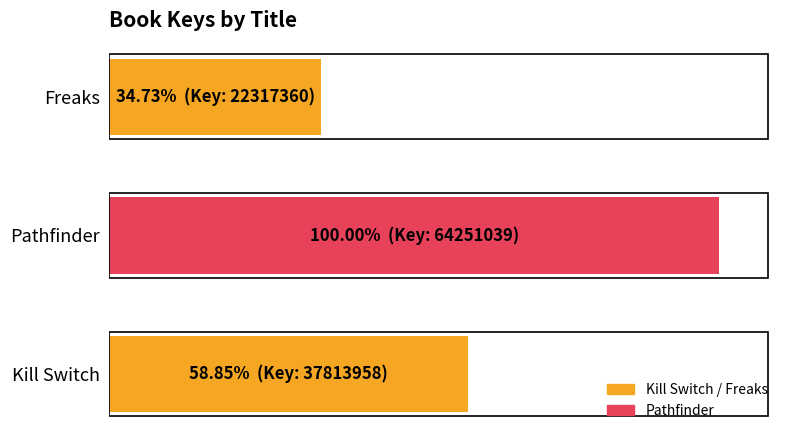

At which category does the chart reach its minimum across all series?

Freaks